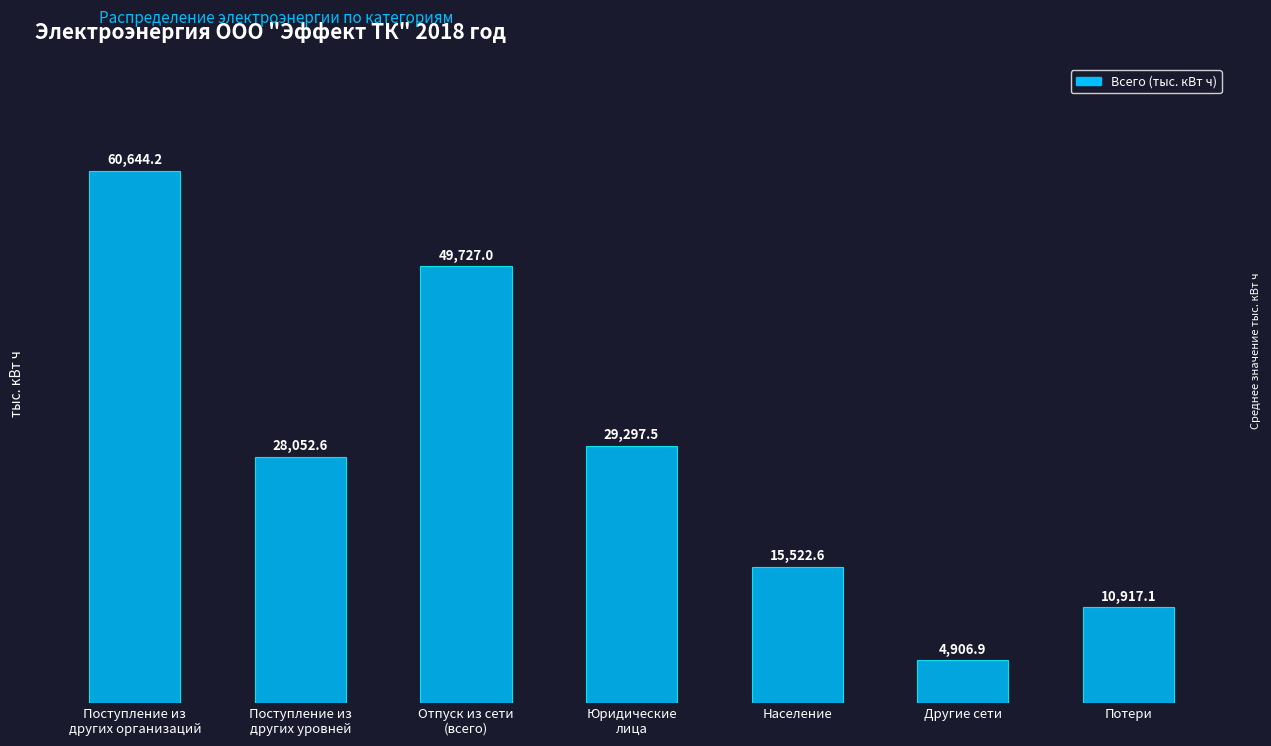

Reading left to right, transcribe all the data shown in this chart.

60644.2	28052.6	49727.0	29297.5	15522.6	4906.9	10917.1